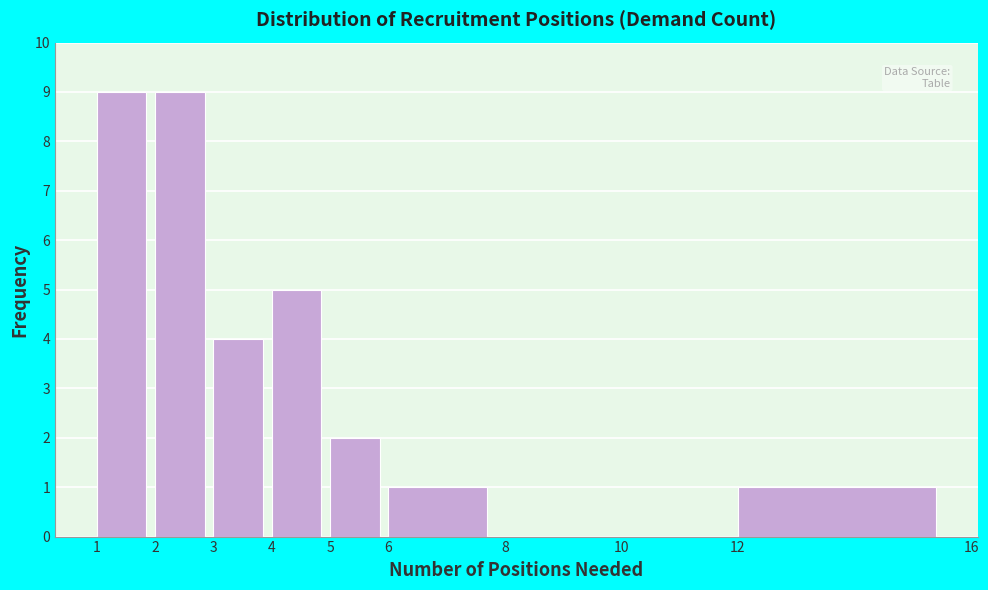

Reading left to right, transcribe this chart: for each bar, give the range it covers on the x-axis and its height. The values are not printed on the chart, so give them approximately, as read against the axis.

1 to 2: 9
2 to 3: 9
3 to 4: 4
4 to 5: 5
5 to 6: 2
6 to 8: 1
8 to 10: 0
10 to 12: 0
12 to 16: 1